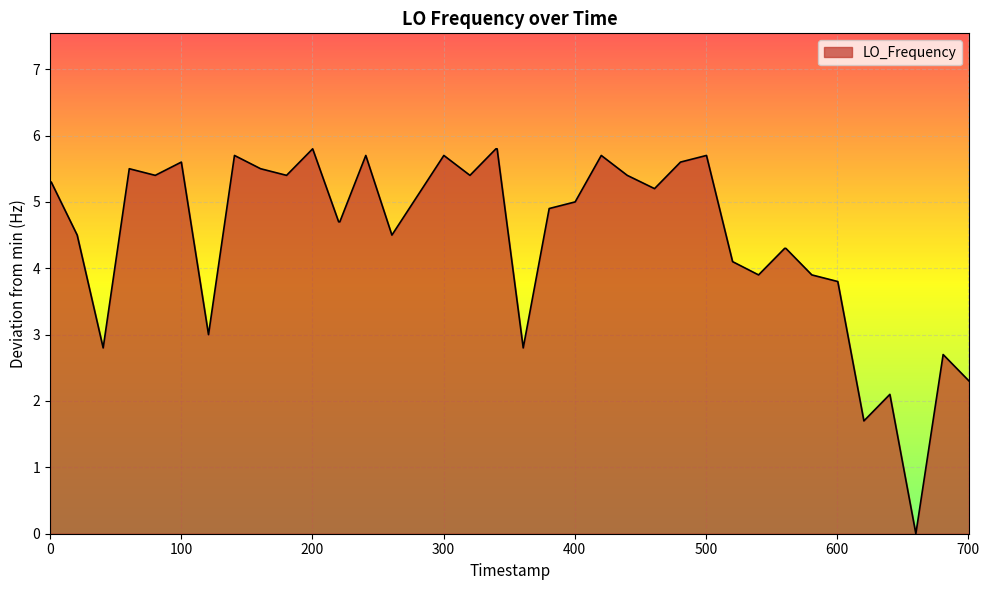

Does the chart display data point markers on the line(s)?

No